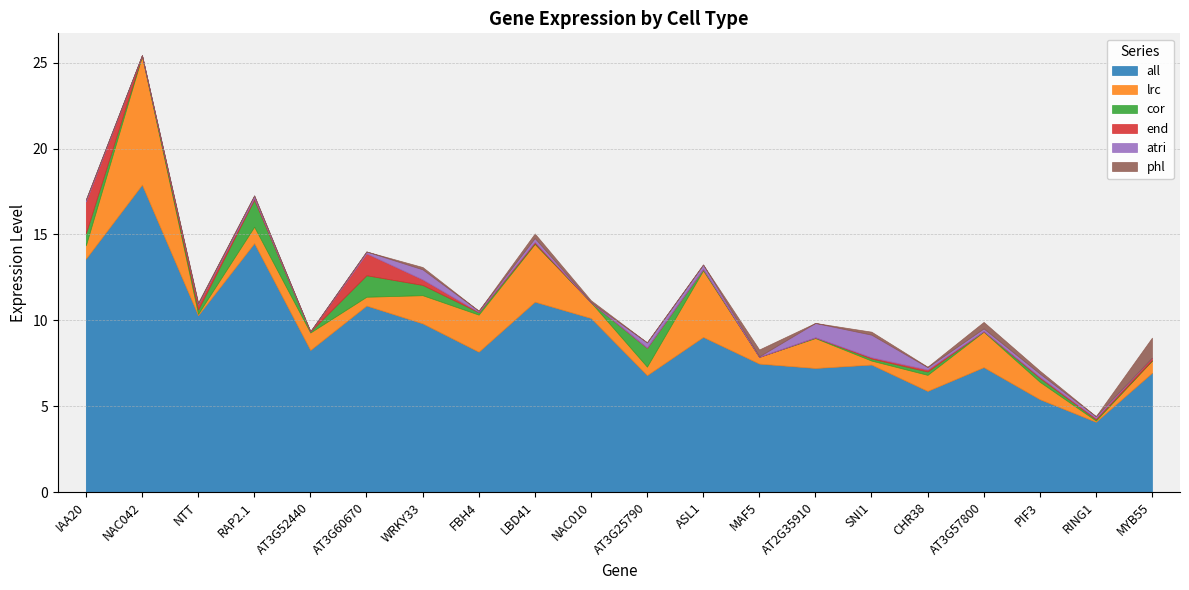

Reading left to right, list all the values displayed in this chart.

all: 13.6	17.9	10.3	14.5	8.3	10.9	9.8	8.2	11.1	10.1	6.8	9.0	7.5	7.2	7.4	5.9	7.3	5.4	4.1	6.9
lrc: 0.8	7.5	0.1	1.0	1.0	0.5	1.6	2.2	3.4	0.9	0.5	3.9	0.4	1.7	0.2	0.9	2.1	1.0	0.1	0.7
cor: 0.7	0.0	0.3	1.6	0.1	1.3	0.6	0.1	0.0	0.0	1.1	0.1	0.0	0.0	0.1	0.2	0.0	0.2	0.1	0.0
end: 1.9	0.0	0.3	0.1	0.0	1.3	0.3	0.0	0.1	0.0	0.0	0.0	0.0	0.0	0.1	0.1	0.0	0.1	0.1	0.1
atri: 0.1	0.0	0.0	0.2	0.0	0.1	0.6	0.1	0.2	0.0	0.3	0.3	0.0	0.8	1.3	0.1	0.2	0.2	0.1	0.0
phl: 0.0	0.0	0.1	0.0	0.0	0.0	0.1	0.0	0.3	0.1	0.0	0.0	0.4	0.0	0.2	0.0	0.4	0.2	0.0	1.2